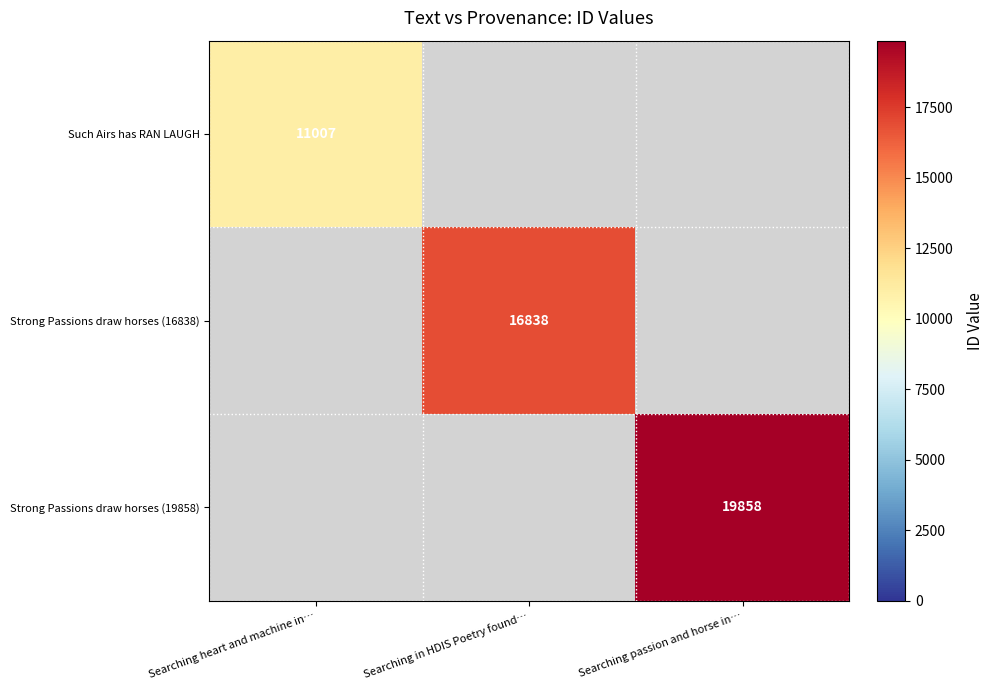

The value of Strong Passions draw horses (16838) at Searching in HDIS Poetry found… is 24922. True or false?

False